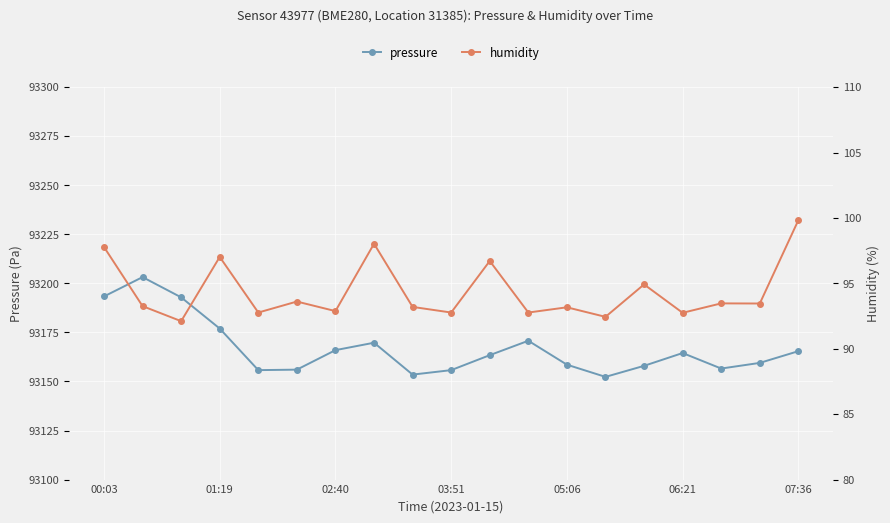

What is the lowest value of the pressure series?

93152.3